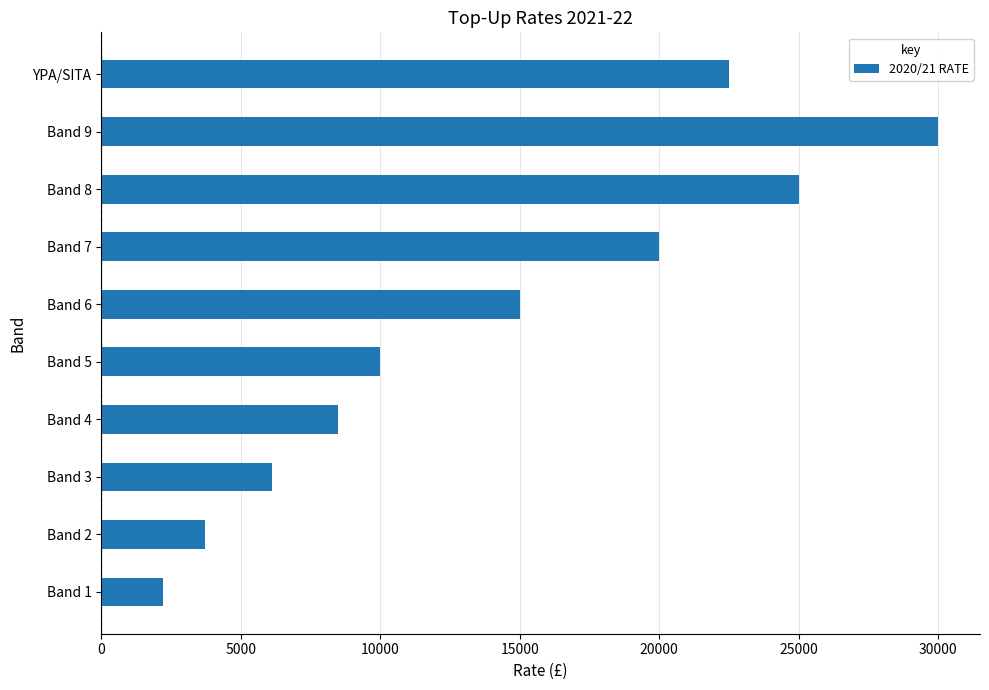

How many values are below 15000?

5